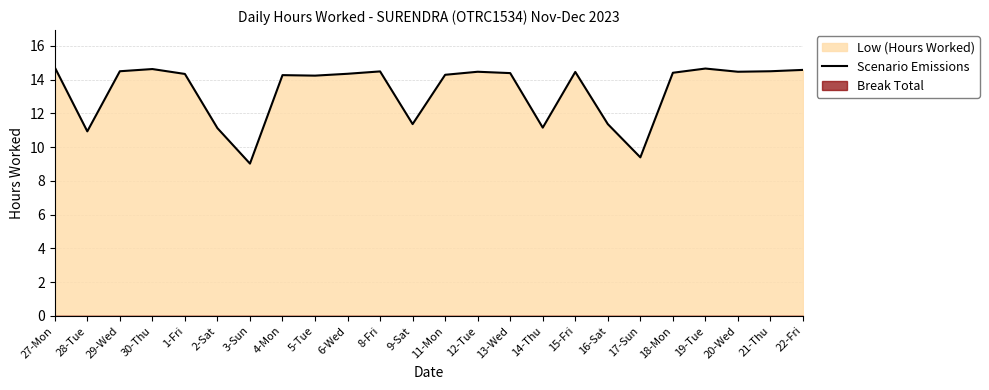

True or false: the data shows 14.7 at 19-Tue.

True